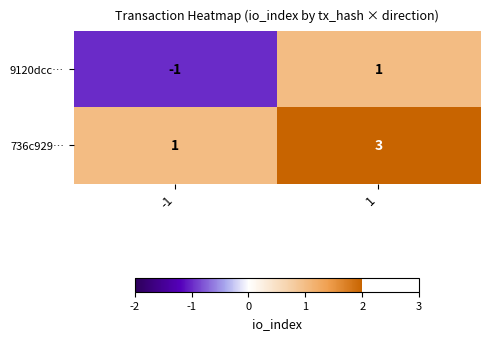

List the series in order of their overall mean, lowest first.

9120dcc…, 736c929…